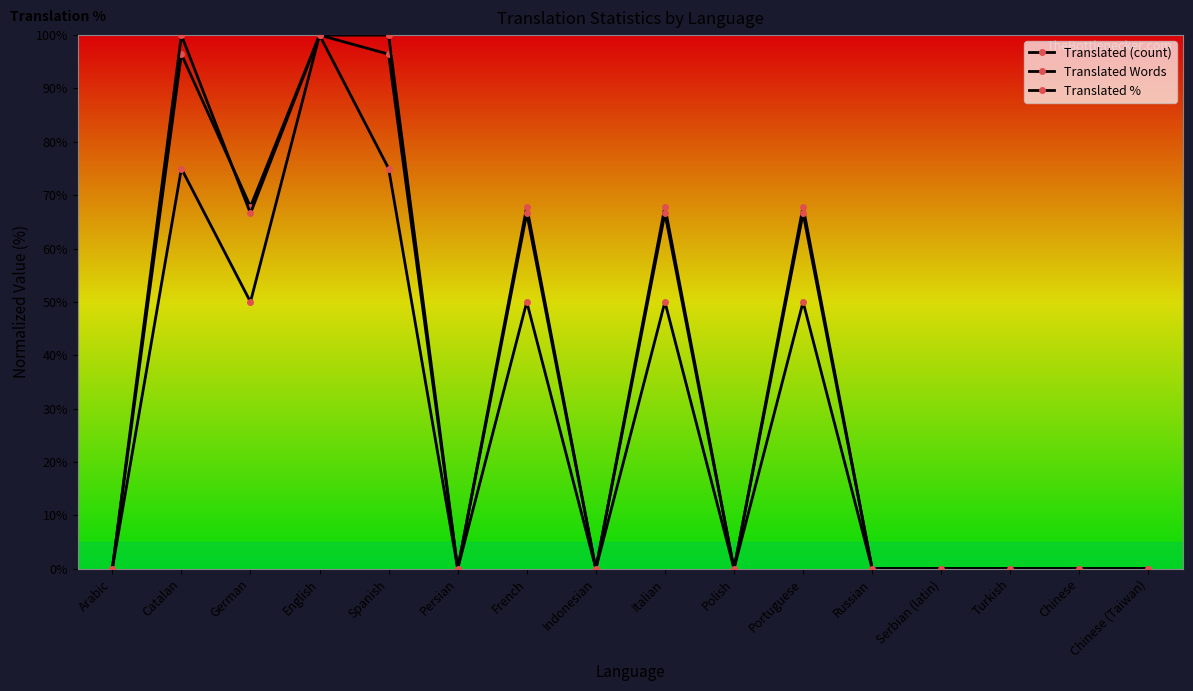

How many interior local valleys does the Translated Words series have?

4